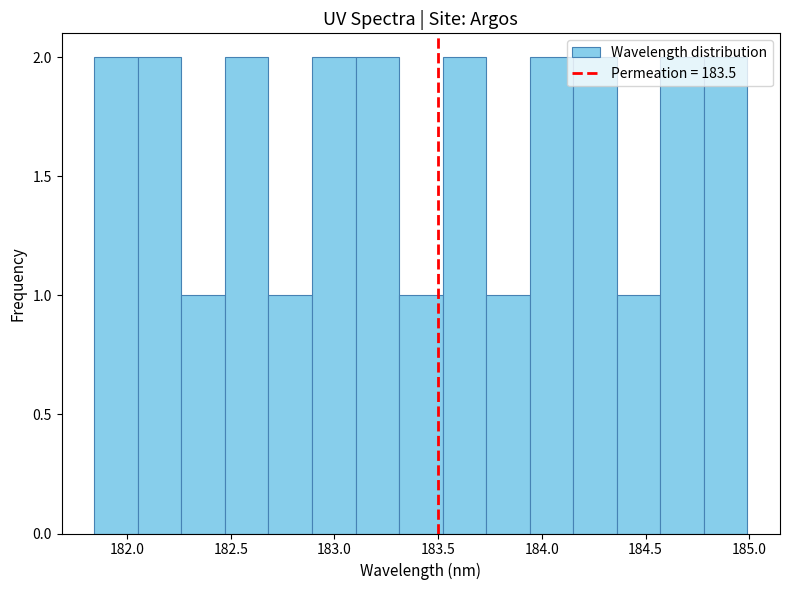

Reading left to right, transcribe this chart: for each bar, give the range it covers on the x-axis and its height. Neither the bar edges nor the heights are printed on the chart, so give them approximately, as read against the axes.

181.85 to 182.05: 2
182.05 to 182.25: 2
182.25 to 182.45: 1
182.45 to 182.70: 2
182.70 to 182.90: 1
182.90 to 183.10: 2
183.10 to 183.30: 2
183.30 to 183.50: 1
183.50 to 183.75: 2
183.75 to 183.95: 1
183.95 to 184.15: 2
184.15 to 184.35: 2
184.35 to 184.55: 1
184.55 to 184.80: 2
184.80 to 185.00: 2